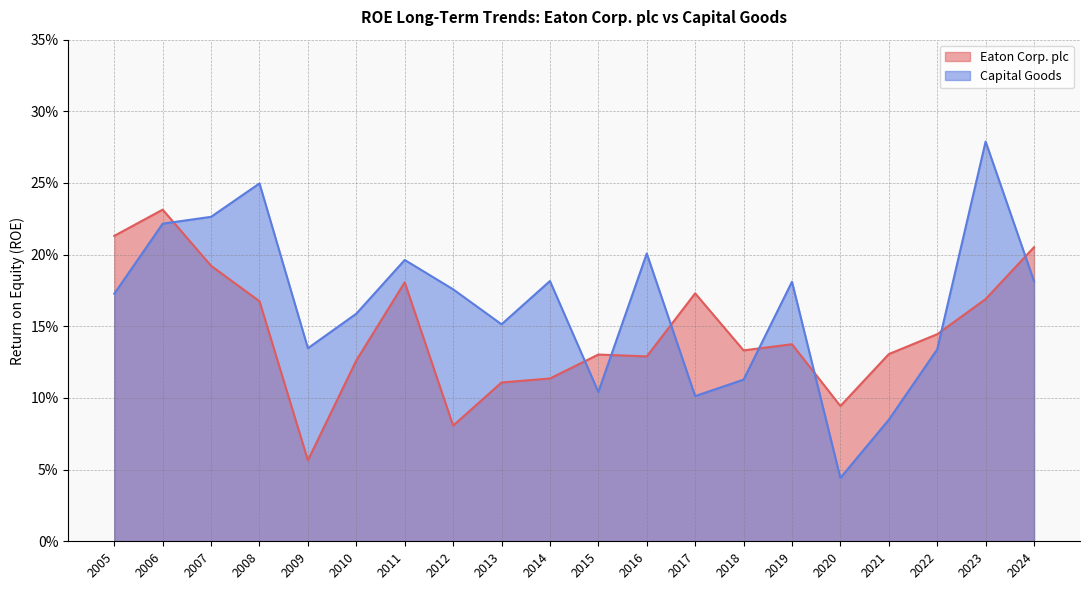

Reading left to right, what are all the values shown in this chart?

Eaton Corp. plc: 2024=0.2	2023=0.2	2022=0.1	2021=0.1	2020=0.1	2019=0.1	2018=0.1	2017=0.2	2016=0.1	2015=0.1	2014=0.1	2013=0.1	2012=0.1	2011=0.2	2010=0.1	2009=0.1	2008=0.2	2007=0.2	2006=0.2	2005=0.2
Capital Goods: 2024=0.2	2023=0.3	2022=0.1	2021=0.1	2020=0.0	2019=0.2	2018=0.1	2017=0.1	2016=0.2	2015=0.1	2014=0.2	2013=0.2	2012=0.2	2011=0.2	2010=0.2	2009=0.1	2008=0.2	2007=0.2	2006=0.2	2005=0.2